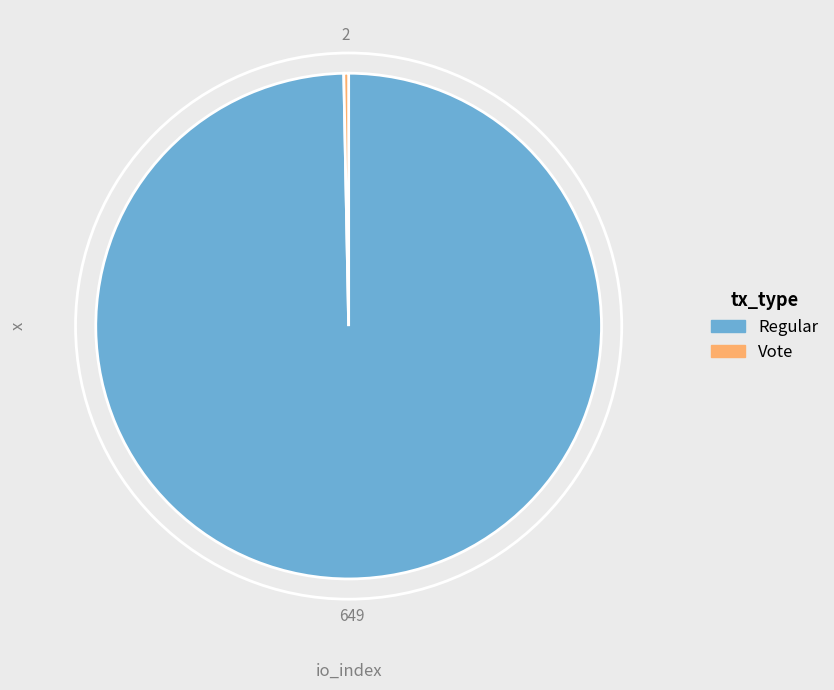

Which category has the biggest portion of the pie?

Regular